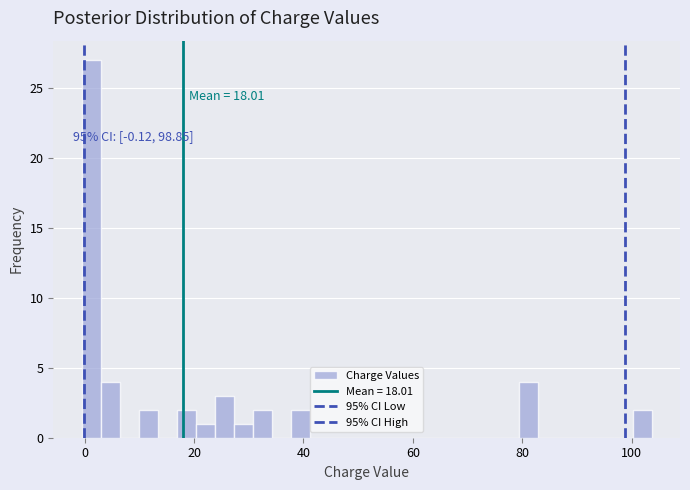

Around what value on the x-axis is the tallest bar? Give the approximate position of its centre, as read against the axis.

2